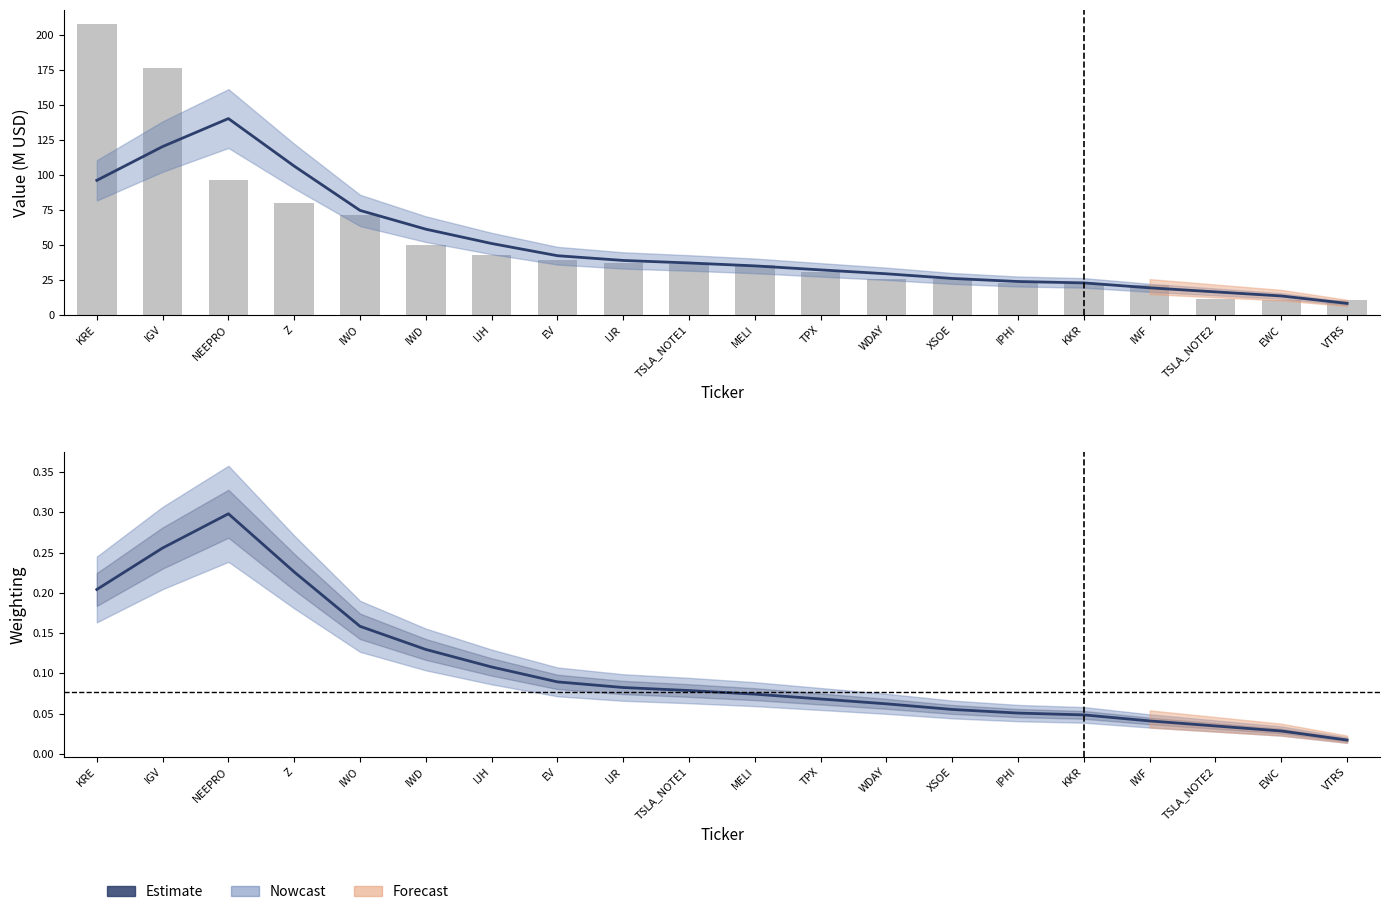

What is the spread (max minus min) of values at TPX?

30.7